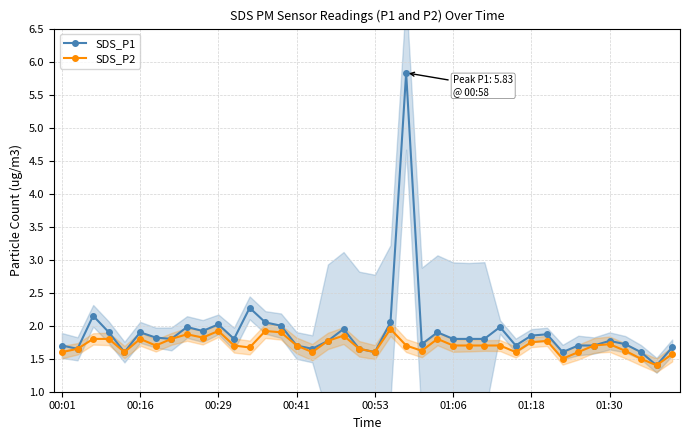

True or false: SDS_P1 and SDS_P2 intersect in this chart.

False